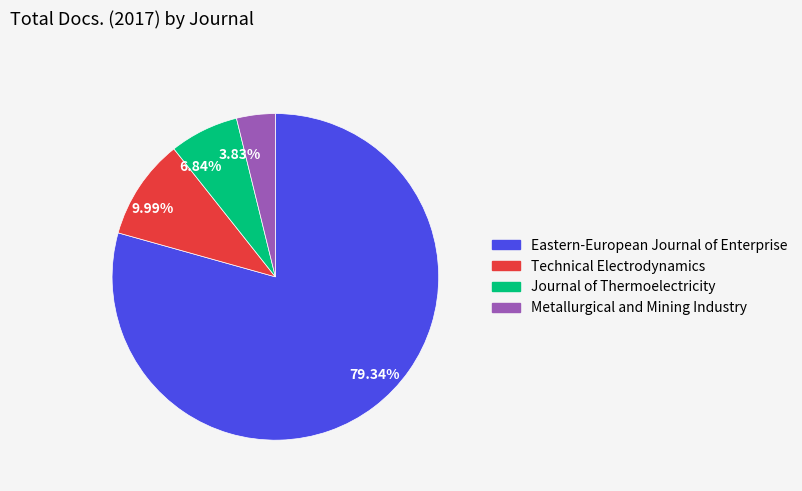

Approximately how many times larger is the value at Metallurgical and Mining Industry compared to Journal of Thermoelectricity?

0.6